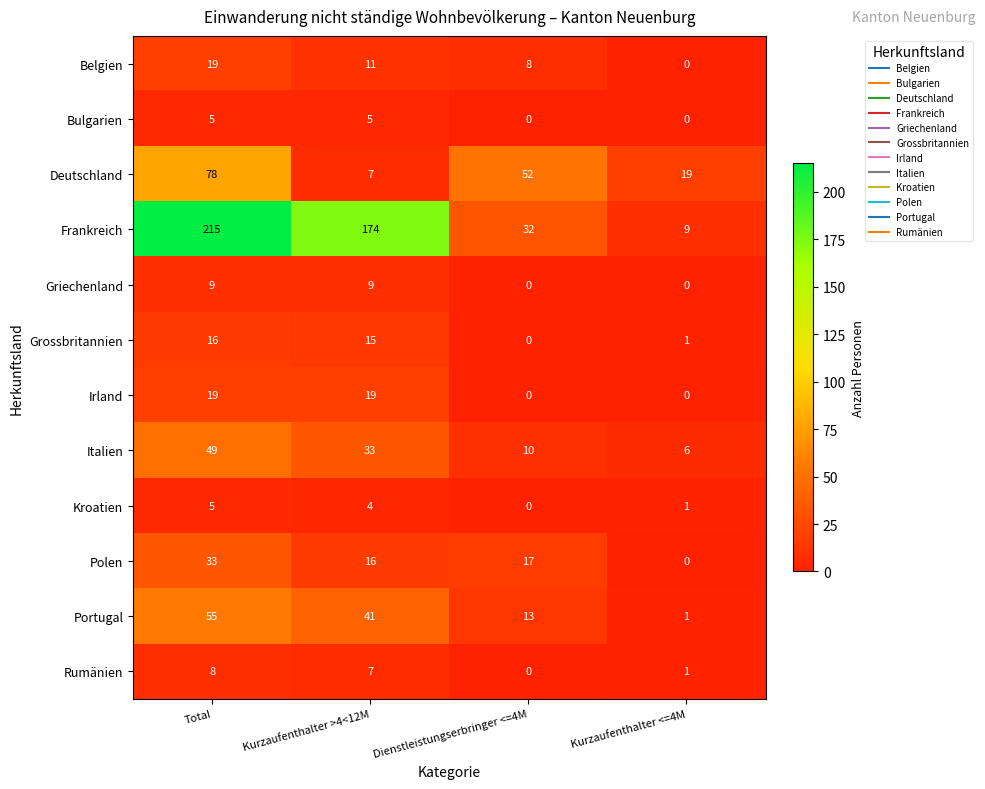

At which label is Deutschland closest to 42?

Dienstleistungserbringer <=4M